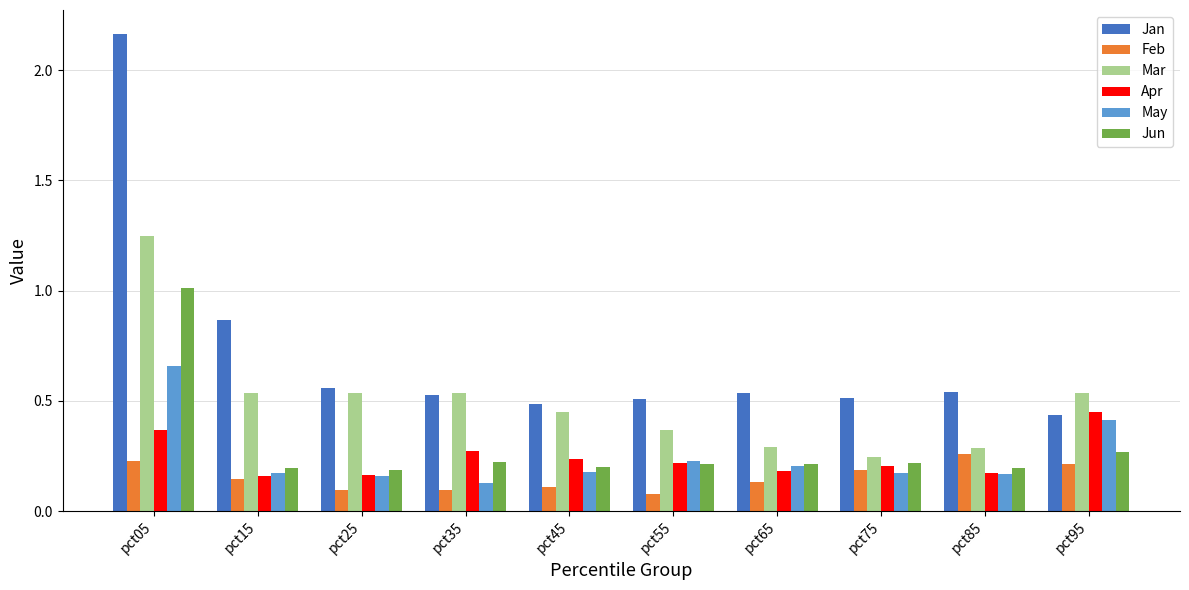

The Mar series shows 0.2 at pct45. True or false?

False